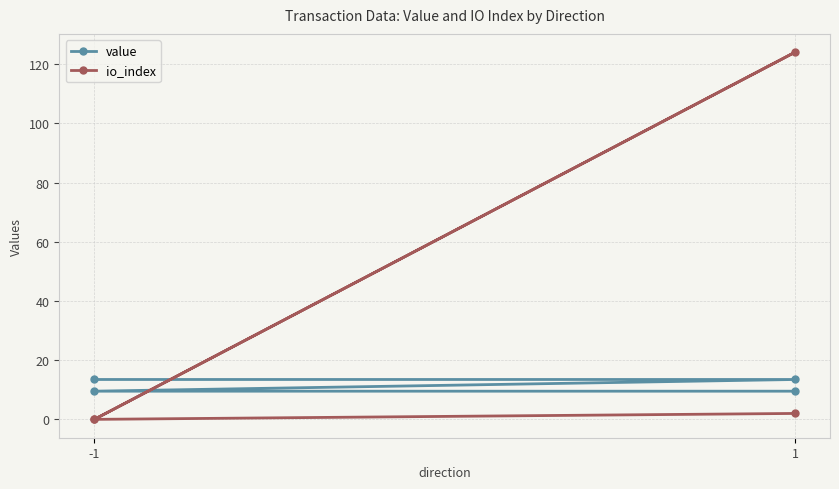

At which category is the sum across all series the highest?

1